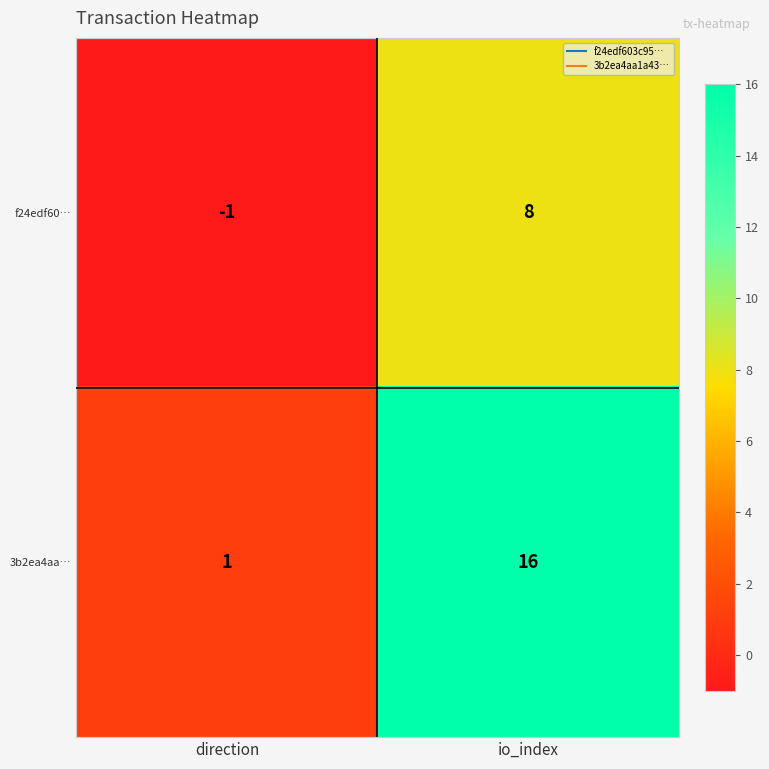

Is the value of 3b2ea4aa… at direction greater than the value of f24edf60… at direction?

Yes